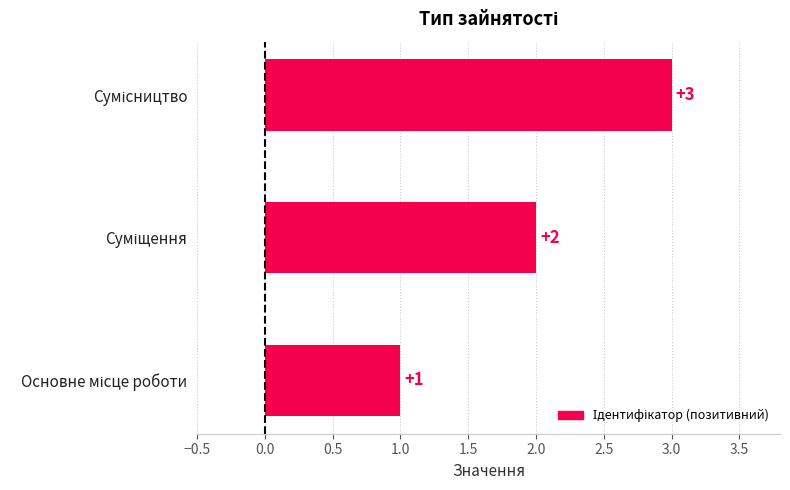

Does the chart contain stacked bars?

No